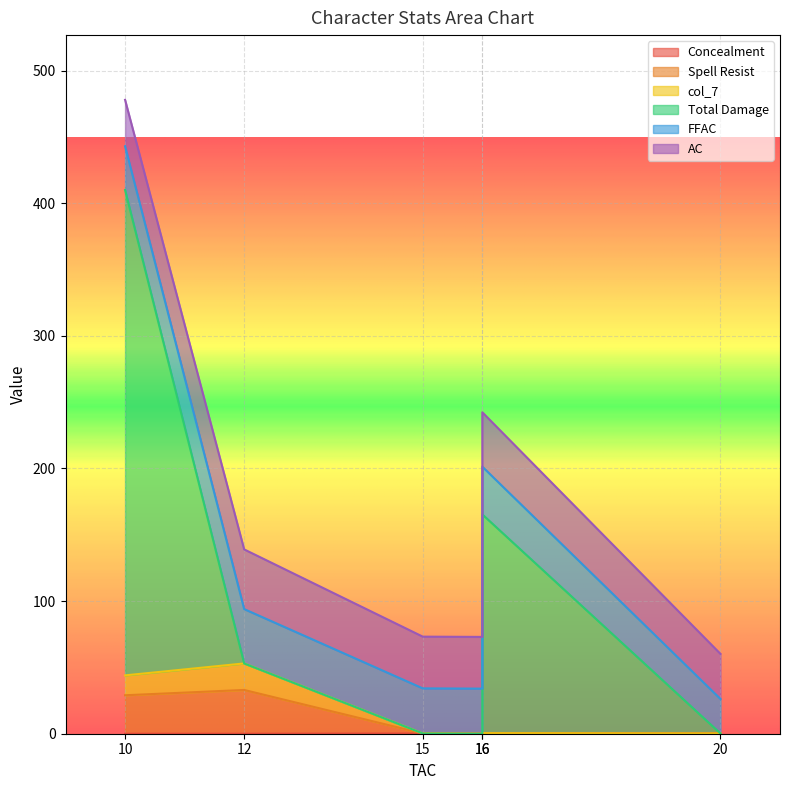

Which series ends up on top after the final intersection of Total Damage and col_7?

Total Damage